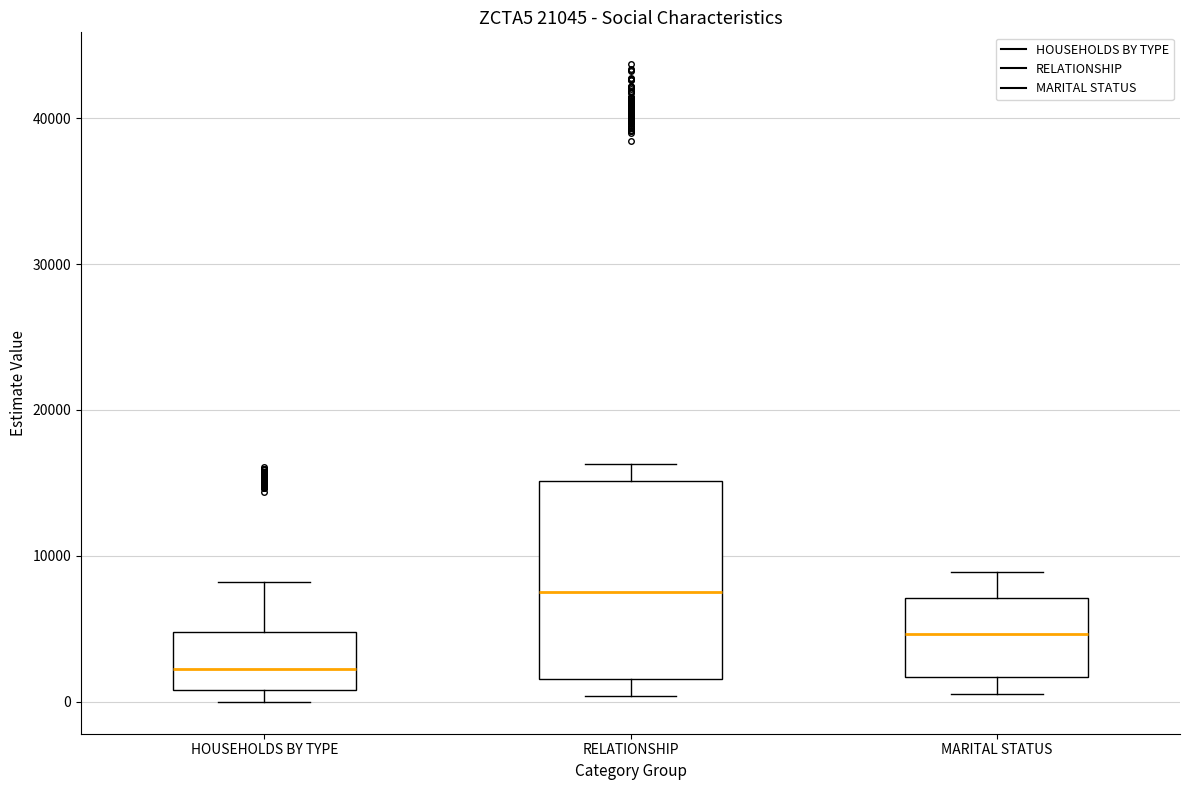

Comparing the boxes themselves (not the whiskers), which one is the tallest?

RELATIONSHIP